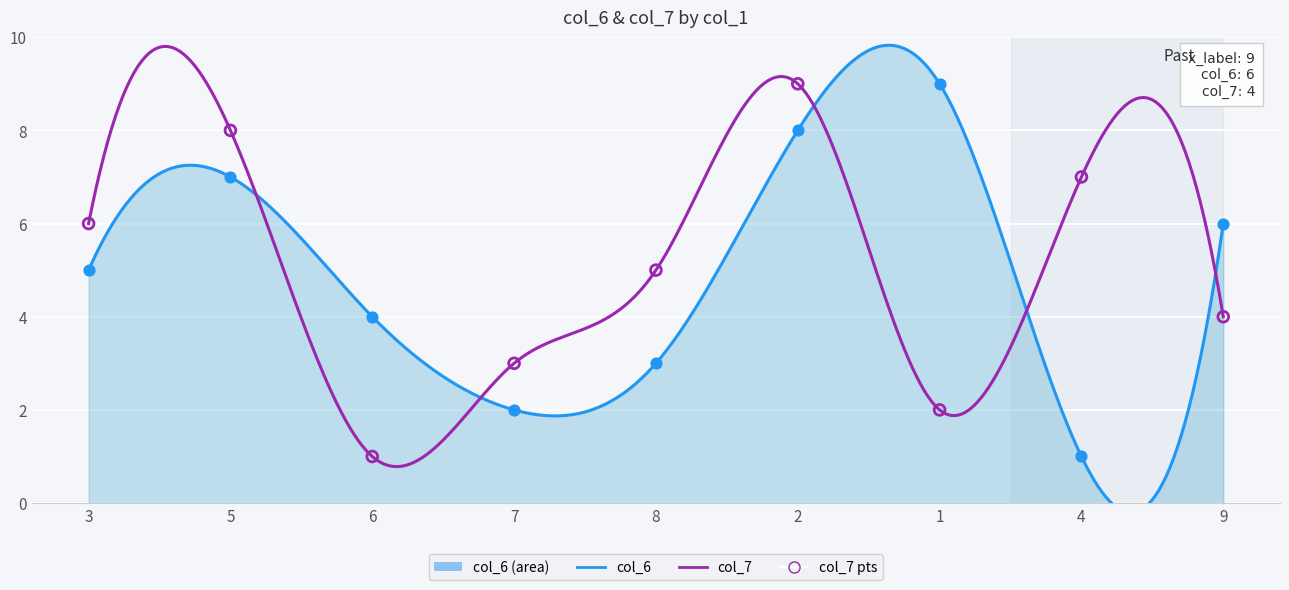

Which series contains the lowest Y value?

col_6